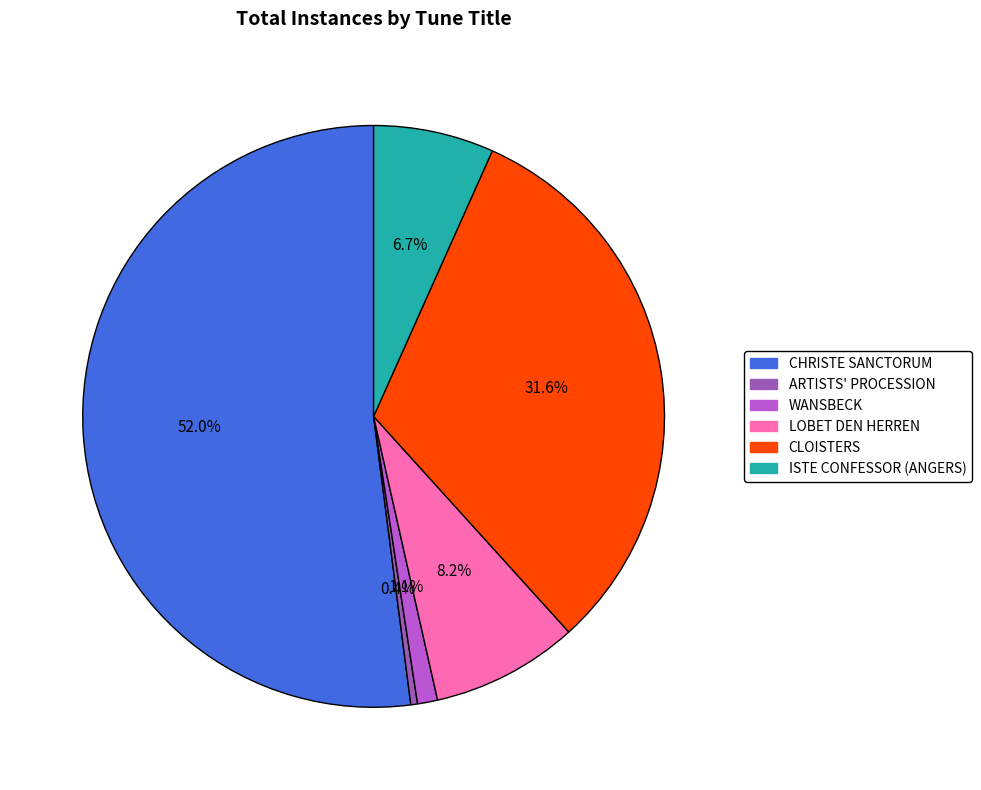

Rank the categories by value from highest to lowest.

CHRISTE SANCTORUM, CLOISTERS, LOBET DEN HERREN, ISTE CONFESSOR (ANGERS), WANSBECK, ARTISTS' PROCESSION